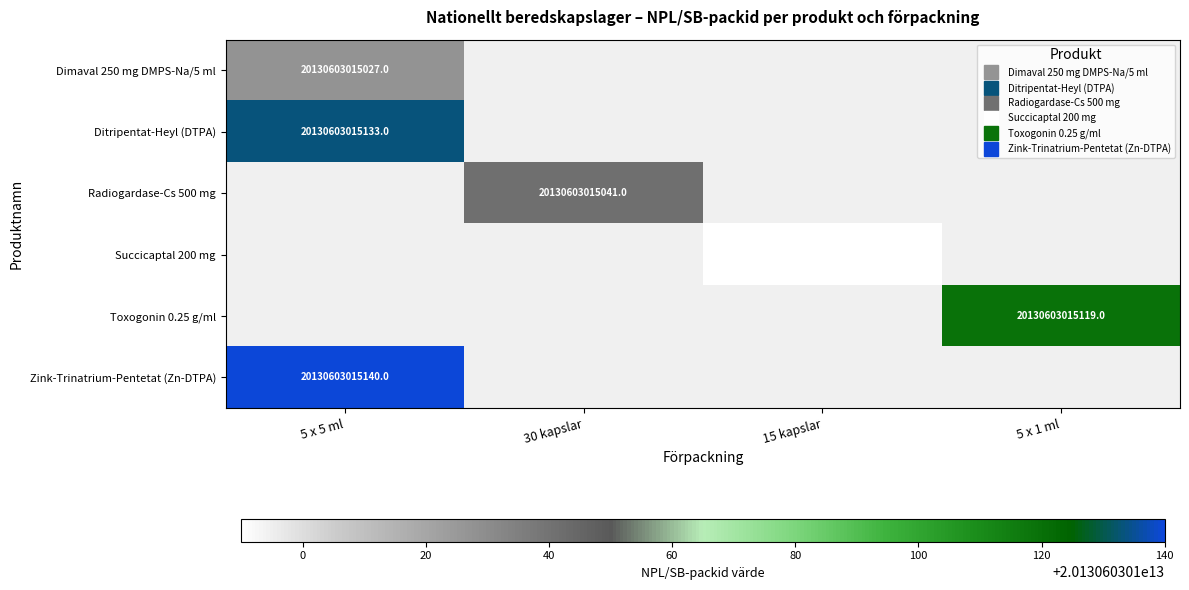

How many values in row_0 are above zero?

1